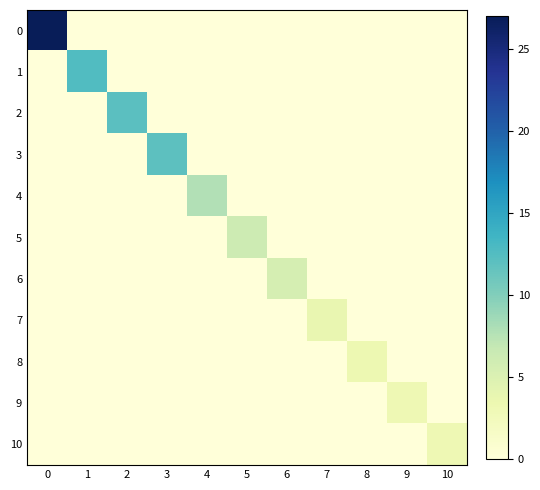

Reading left to right, list all the values displayed in this chart.

0: 0=27.0	1=0.0	2=0.0	3=0.0	4=0.0	5=0.0	6=0.0	7=0.0	8=0.0	9=0.0	10=0.0
1: 0=0.0	1=12.6	2=0.0	3=0.0	4=0.0	5=0.0	6=0.0	7=0.0	8=0.0	9=0.0	10=0.0
2: 0=0.0	1=0.0	2=12.1	3=0.0	4=0.0	5=0.0	6=0.0	7=0.0	8=0.0	9=0.0	10=0.0
3: 0=0.0	1=0.0	2=0.0	3=12.0	4=0.0	5=0.0	6=0.0	7=0.0	8=0.0	9=0.0	10=0.0
4: 0=0.0	1=0.0	2=0.0	3=0.0	4=7.8	5=0.0	6=0.0	7=0.0	8=0.0	9=0.0	10=0.0
5: 0=0.0	1=0.0	2=0.0	3=0.0	4=0.0	5=6.2	6=0.0	7=0.0	8=0.0	9=0.0	10=0.0
6: 0=0.0	1=0.0	2=0.0	3=0.0	4=0.0	5=0.0	6=5.6	7=0.0	8=0.0	9=0.0	10=0.0
7: 0=0.0	1=0.0	2=0.0	3=0.0	4=0.0	5=0.0	6=0.0	7=3.7	8=0.0	9=0.0	10=0.0
8: 0=0.0	1=0.0	2=0.0	3=0.0	4=0.0	5=0.0	6=0.0	7=0.0	8=3.3	9=0.0	10=0.0
9: 0=0.0	1=0.0	2=0.0	3=0.0	4=0.0	5=0.0	6=0.0	7=0.0	8=0.0	9=3.1	10=0.0
10: 0=0.0	1=0.0	2=0.0	3=0.0	4=0.0	5=0.0	6=0.0	7=0.0	8=0.0	9=0.0	10=3.1